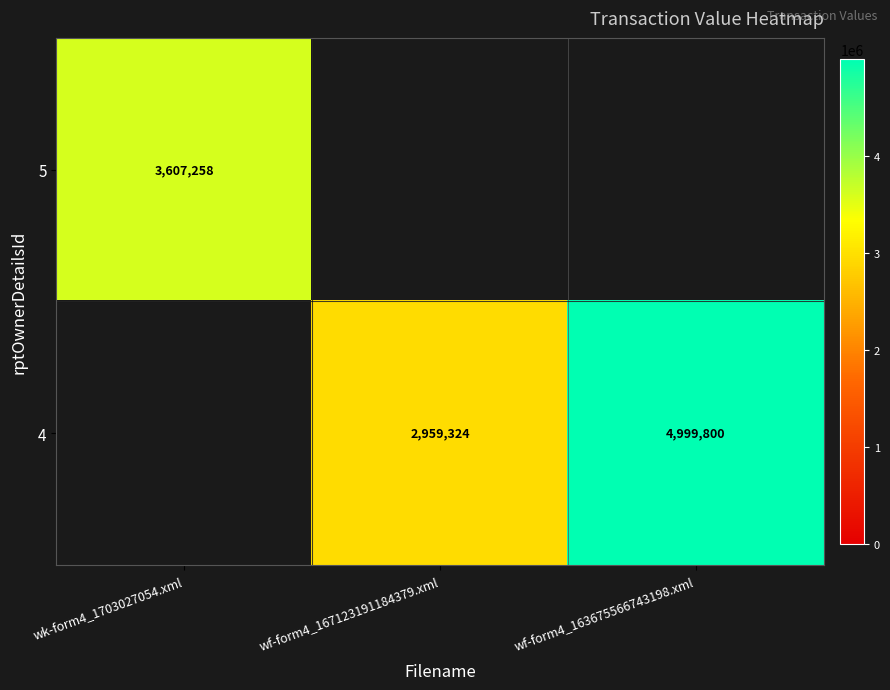

Is it true that 4 equals 1806026 at wf-form4_163675566743198.xml?

False